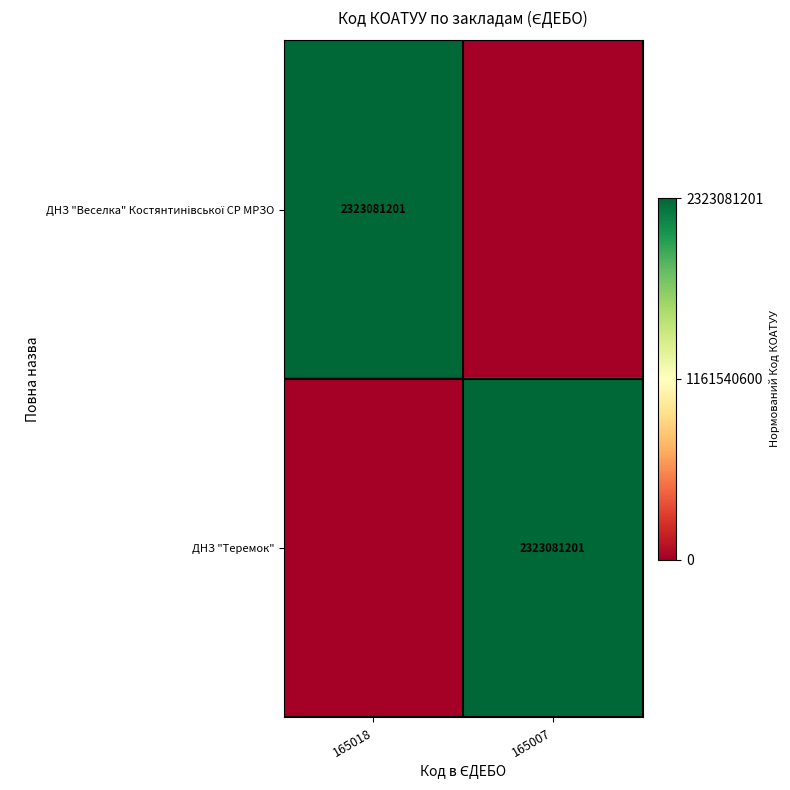

True or false: ДНЗ "Теремок" has a value of 2323081201 at 165007.

True